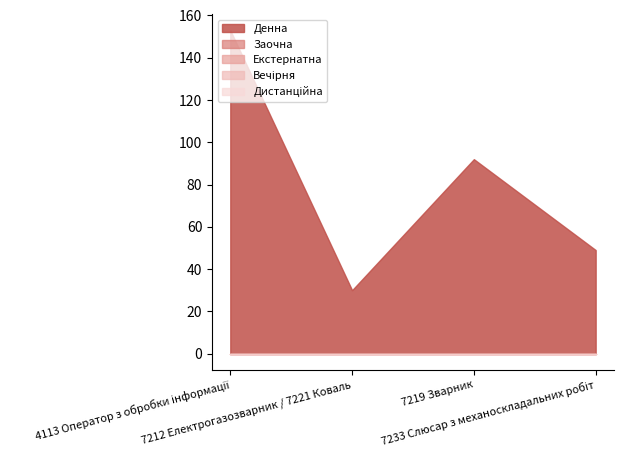

Where is Вечірня nearest to the value 0?

4113 Оператор з обробки інформації